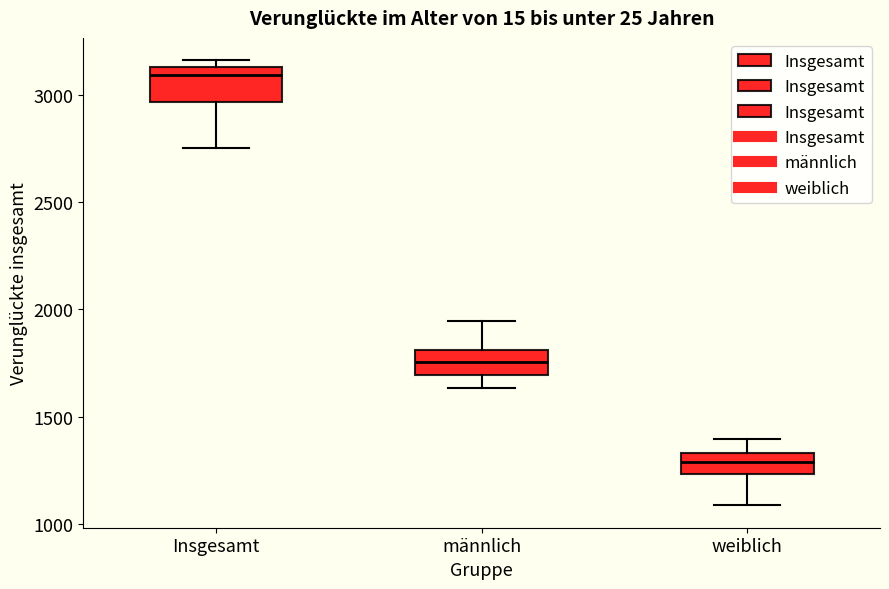

Reading left to right, transcribe this box plot: for each box, give where its median line is, the range the box spans, and where its two whiskers end, as read against the y-axis. The values are not printed on the chart, so give them approximately, as read against the axis.

Insgesamt: median 3100, box 2950 to 3150, whiskers 2750 to 3150 (just above the box's upper edge)
männlich: median 1750, box 1700 to 1800, whiskers 1650 to 1950
weiblich: median 1300, box 1250 to 1350, whiskers 1100 to 1400